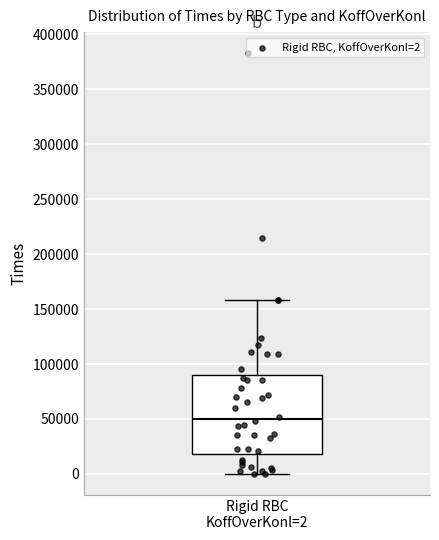

Transcribe this box plot: give where the median line is, the range the box spans, and where the two whiskers end, as read against the y-axis. The values are not printed on the chart, so give them approximately, as read against the axis.

median 50000, box 20000 to 90000, whiskers 0 to 160000